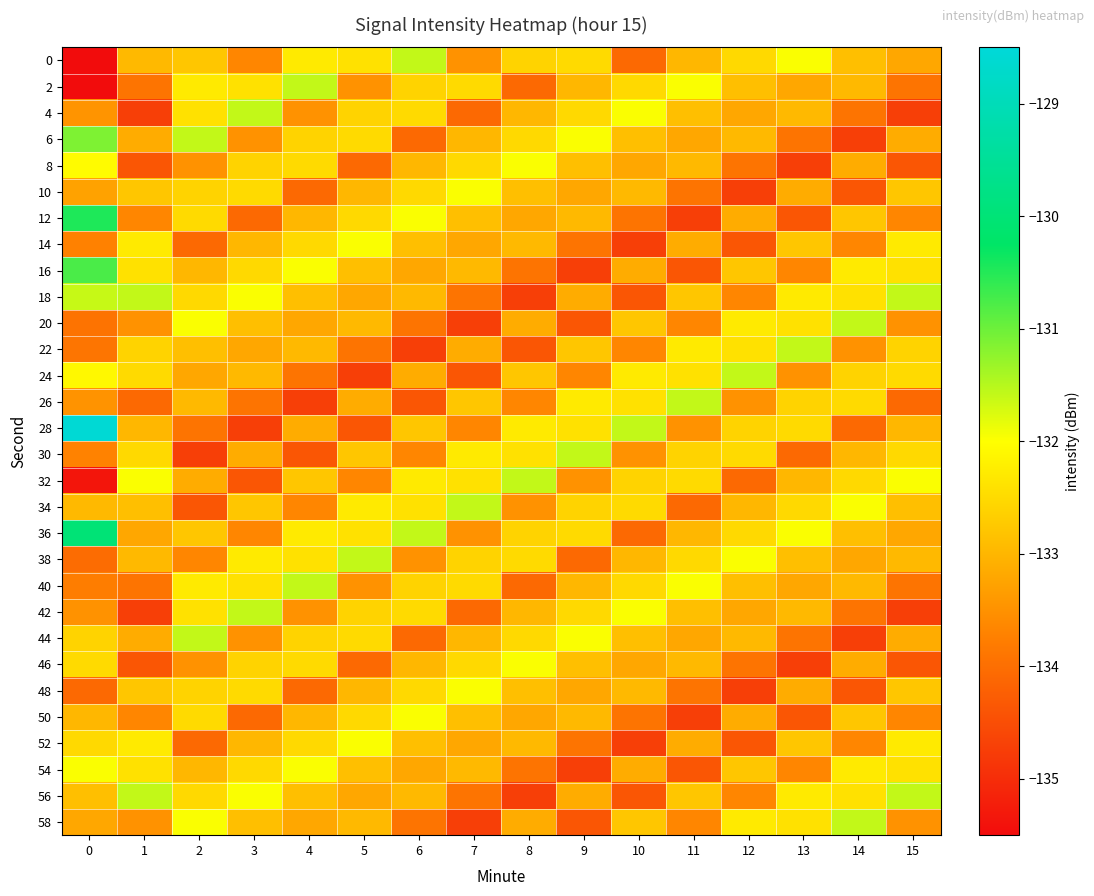

What is the spread (max minus min) of values at 1?

3.2